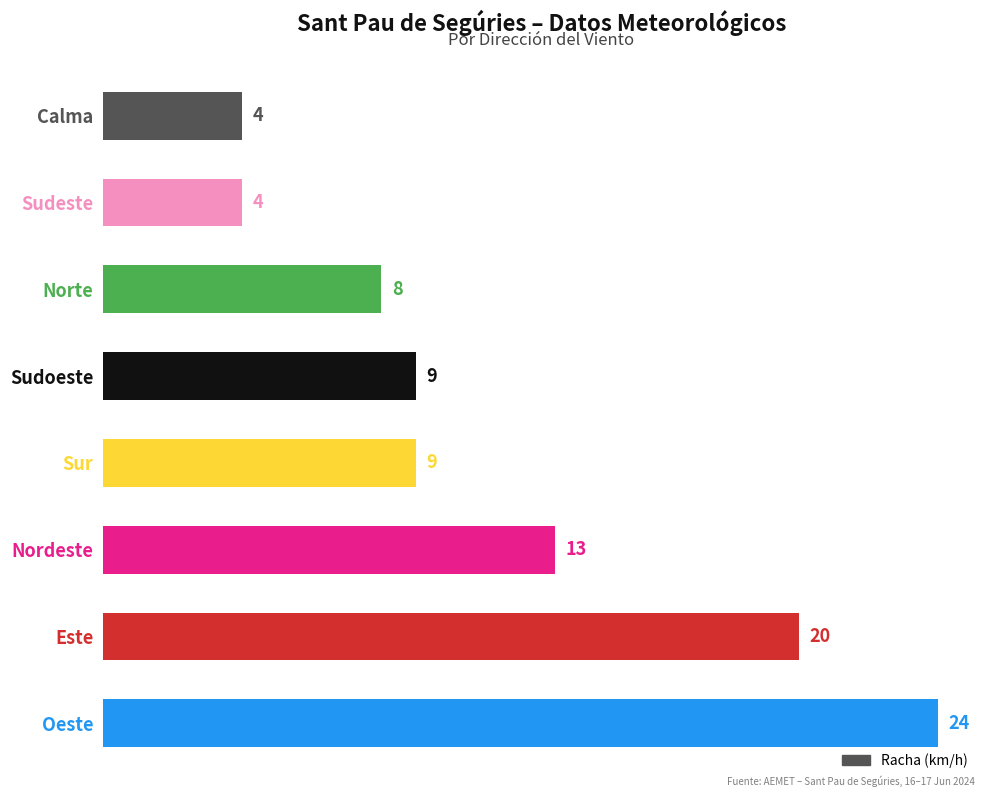

What is the sum of all values?

91